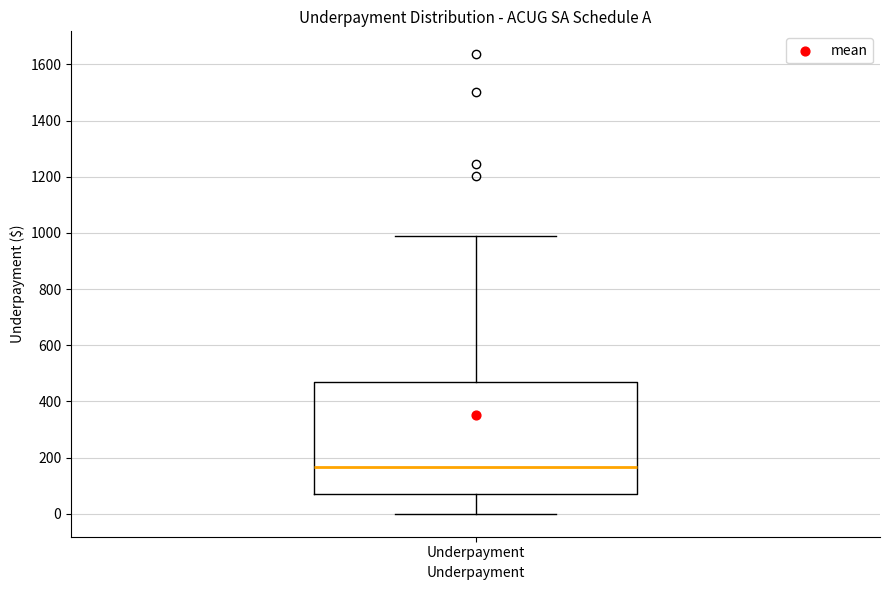

Where does the lower whisker of the box for Underpayment end on the y-axis? The values are not printed on the chart, so give them approximately, as read against the axis.

0